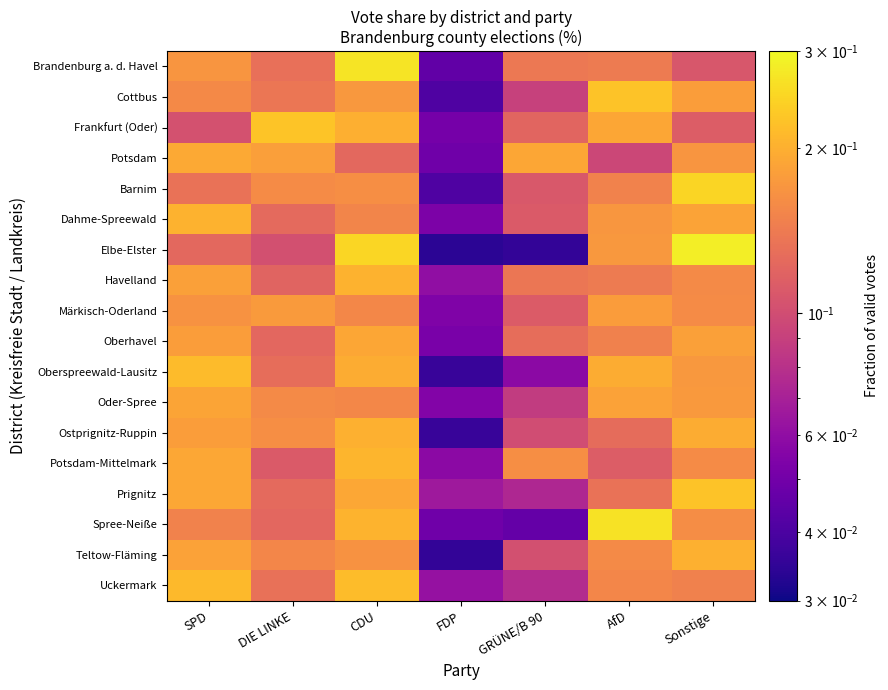

At how many categories does at least one series exceed 0?

7